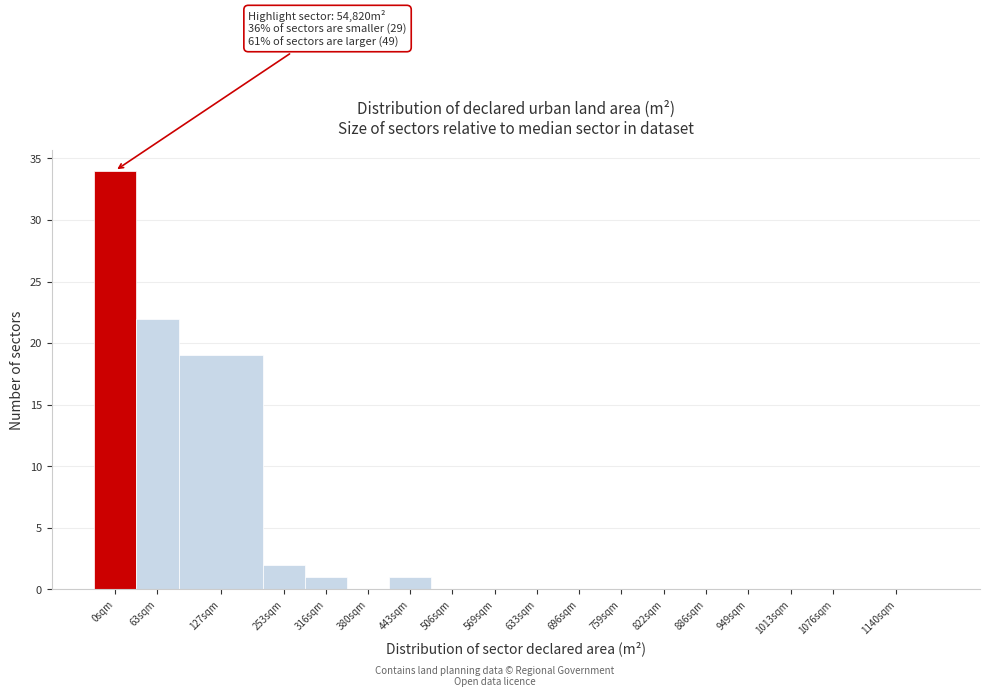

Reading right to left, extract all data points from this chart.

1140sqm=0	1076sqm=0	1013sqm=0	949sqm=0	886sqm=0	822sqm=0	759sqm=0	696sqm=0	633sqm=0	569sqm=0	506sqm=0	443sqm=1	380sqm=0	316sqm=1	253sqm=2	127sqm=19	63sqm=22	0sqm=34